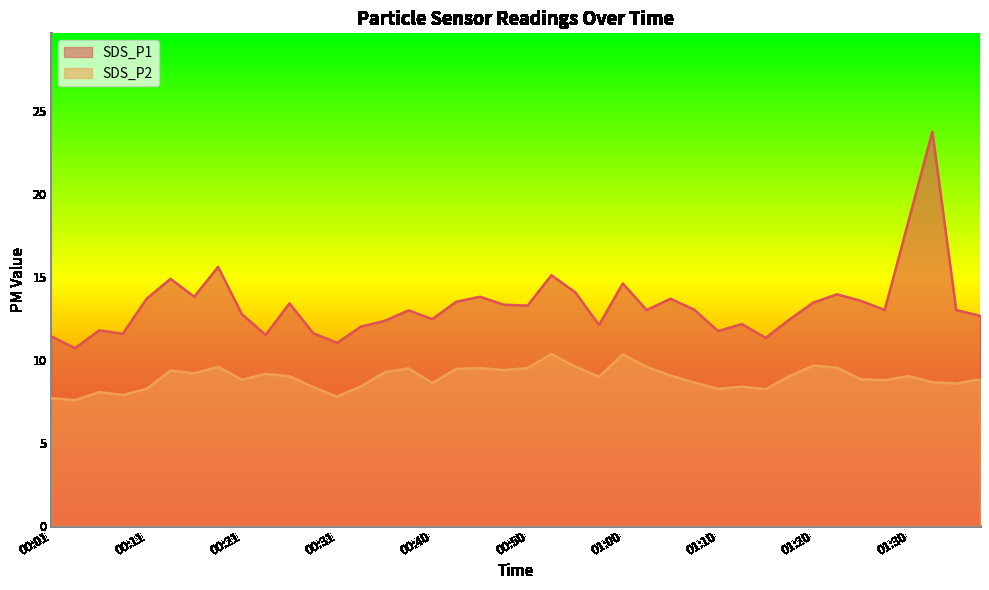

What position from the right is 01:05?

14